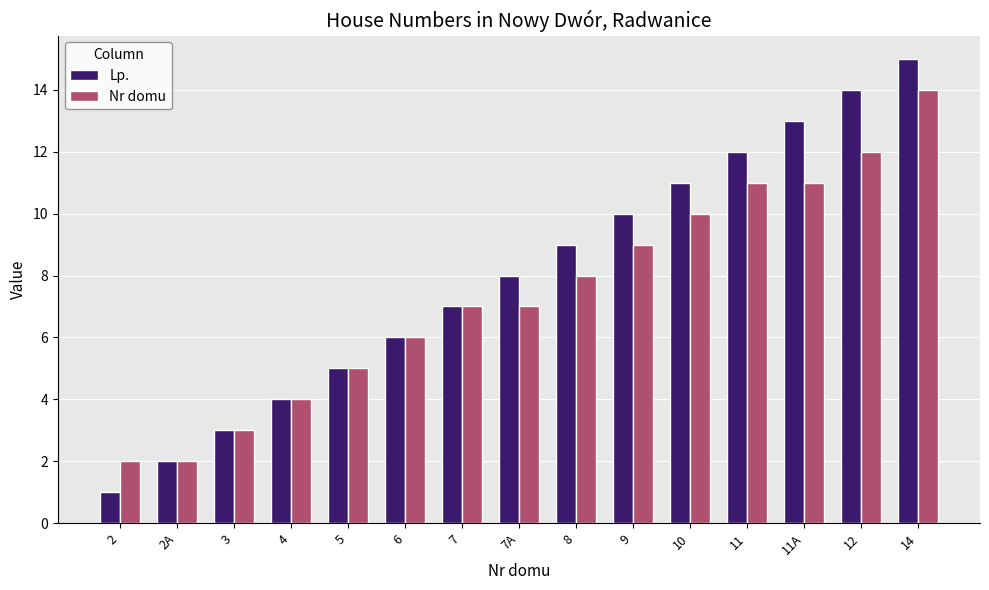

Are the bars grouped side by side (vs. stacked)?

Yes